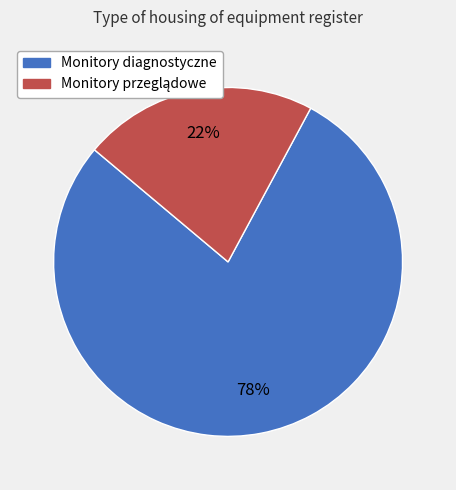

Is there any slice that represents more than half of the pie?

Yes